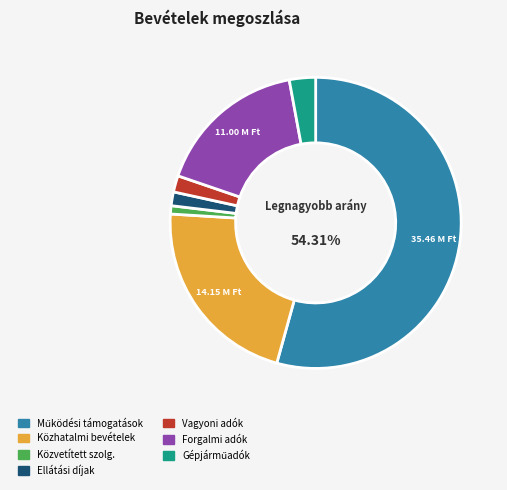

How many slices are in this pie chart?

7